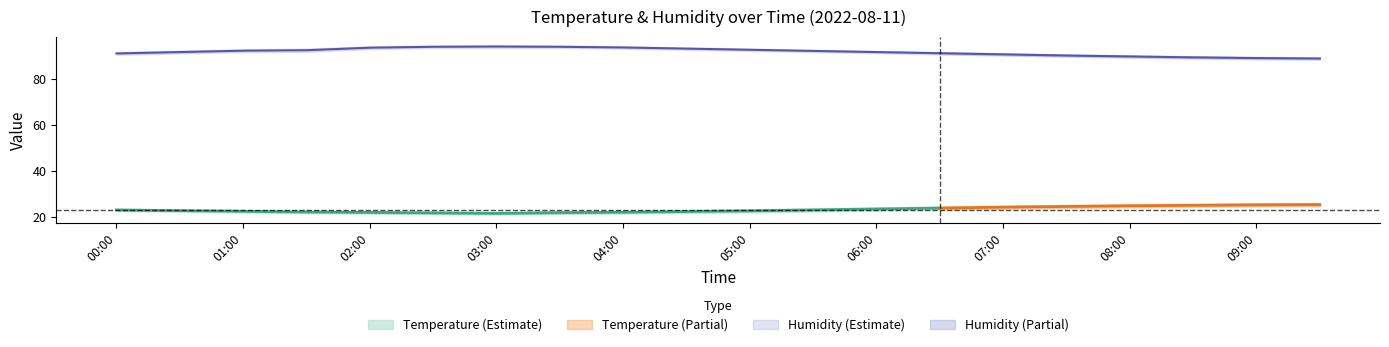

Reading left to right, extract all data points from this chart.

temperature: 00:00=23.0	00:30=22.7	01:00=22.4	01:30=22.1	02:00=21.9	02:30=21.7	03:00=21.5	03:30=21.8	04:00=22.0	04:30=22.3	05:00=22.6	05:30=23.0	06:00=23.4	06:30=23.8	07:00=24.2	07:30=24.5	08:00=24.8	08:30=25.0	09:00=25.2	09:30=25.3
temperature_upper: 00:00=23.5	00:30=23.2	01:00=22.9	01:30=22.6	02:00=22.4	02:30=22.2	03:00=22.0	03:30=22.3	04:00=22.6	04:30=22.9	05:00=23.3	05:30=23.7	06:00=24.1	06:30=24.5	07:00=24.9	07:30=25.2	08:00=25.5	08:30=25.7	09:00=25.9	09:30=26.0
temperature_lower: 00:00=22.5	00:30=22.2	01:00=21.9	01:30=21.6	02:00=21.4	02:30=21.2	03:00=21.0	03:30=21.3	04:00=21.4	04:30=21.7	05:00=21.9	05:30=22.3	06:00=22.7	06:30=23.1	07:00=23.5	07:30=23.8	08:00=24.1	08:30=24.3	09:00=24.5	09:30=24.6
humidity: 00:00=90.9	00:30=91.5	01:00=92.1	01:30=92.3	02:00=93.4	02:30=93.8	03:00=93.9	03:30=93.8	04:00=93.5	04:30=93.0	05:00=92.5	05:30=92.0	06:00=91.5	06:30=91.0	07:00=90.5	07:30=90.0	08:00=89.6	08:30=89.2	09:00=88.9	09:30=88.7
humidity_upper: 00:00=91.5	00:30=92.1	01:00=92.7	01:30=93.0	02:00=94.0	02:30=94.3	03:00=94.5	03:30=94.3	04:00=94.0	04:30=93.5	05:00=93.0	05:30=92.5	06:00=92.0	06:30=91.5	07:00=91.0	07:30=90.5	08:00=90.1	08:30=89.7	09:00=89.4	09:30=89.2
humidity_lower: 00:00=90.3	00:30=90.9	01:00=91.5	01:30=91.6	02:00=92.8	02:30=93.3	03:00=93.3	03:30=93.3	04:00=93.0	04:30=92.5	05:00=92.0	05:30=91.5	06:00=91.0	06:30=90.5	07:00=90.0	07:30=89.5	08:00=89.1	08:30=88.7	09:00=88.4	09:30=88.2